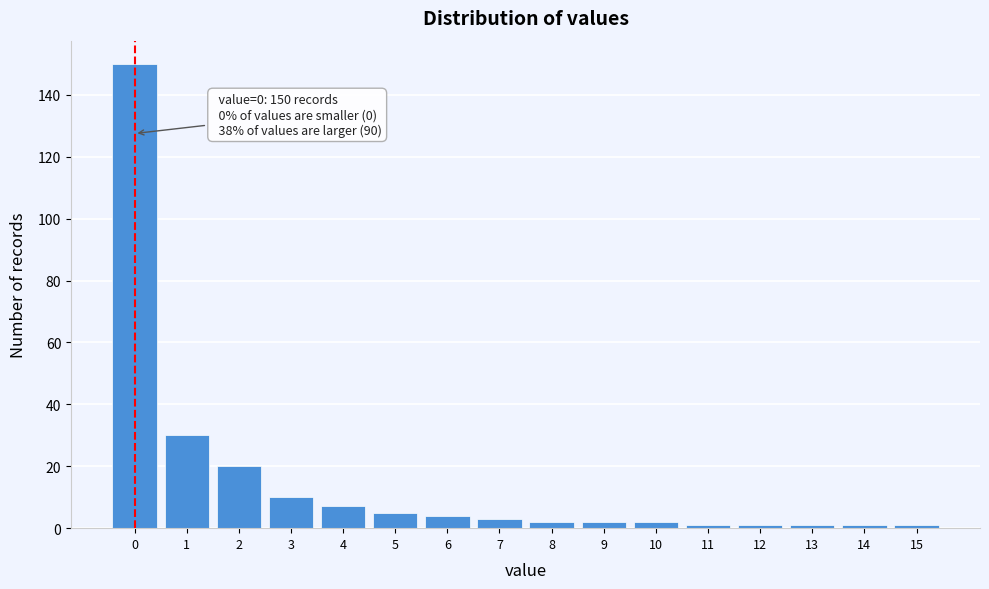

Reading left to right, list all the values displayed in this chart.

150	30	20	10	7	5	4	3	2	2	2	1	1	1	1	1